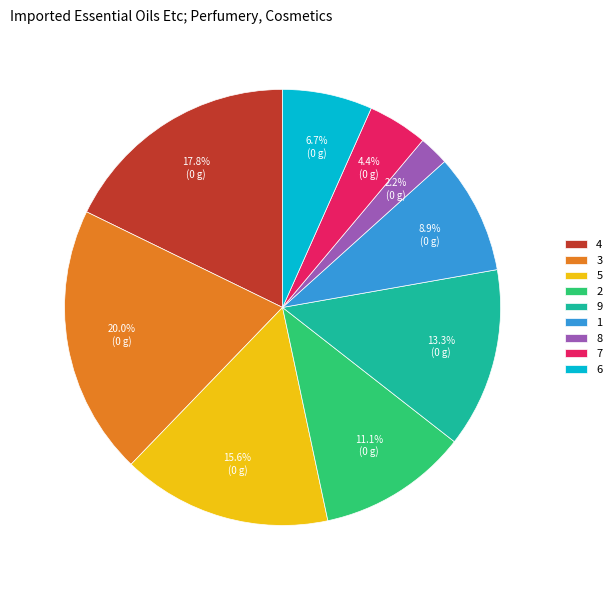

Does any single category account for the majority?

No